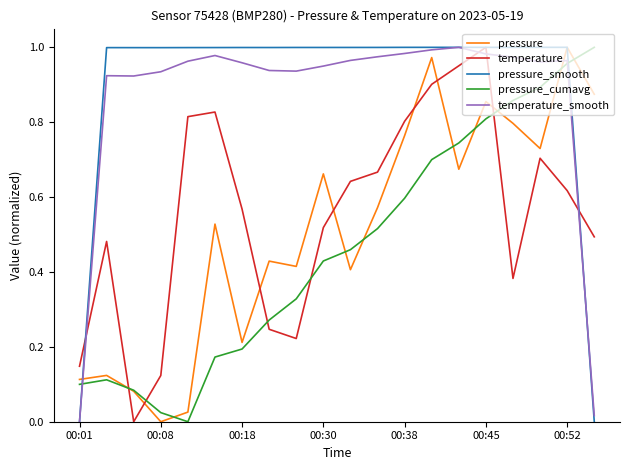

How many intersections are there between pressure_cumavg and temperature_smooth?

2